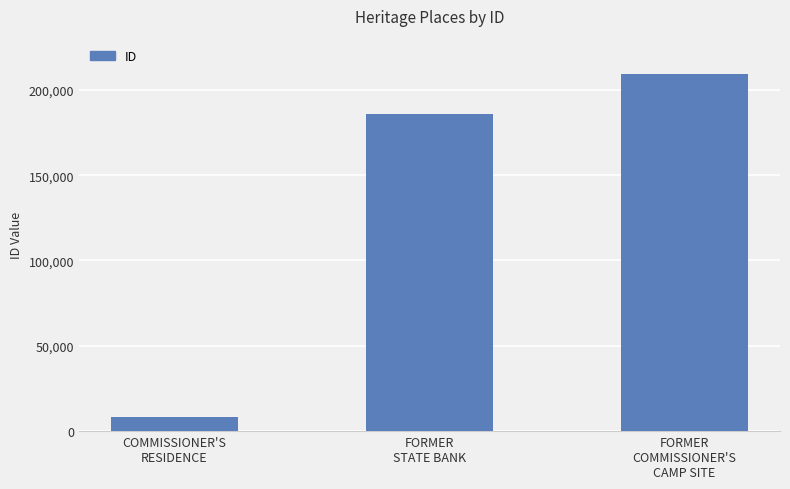

How many values are below 185969?

1